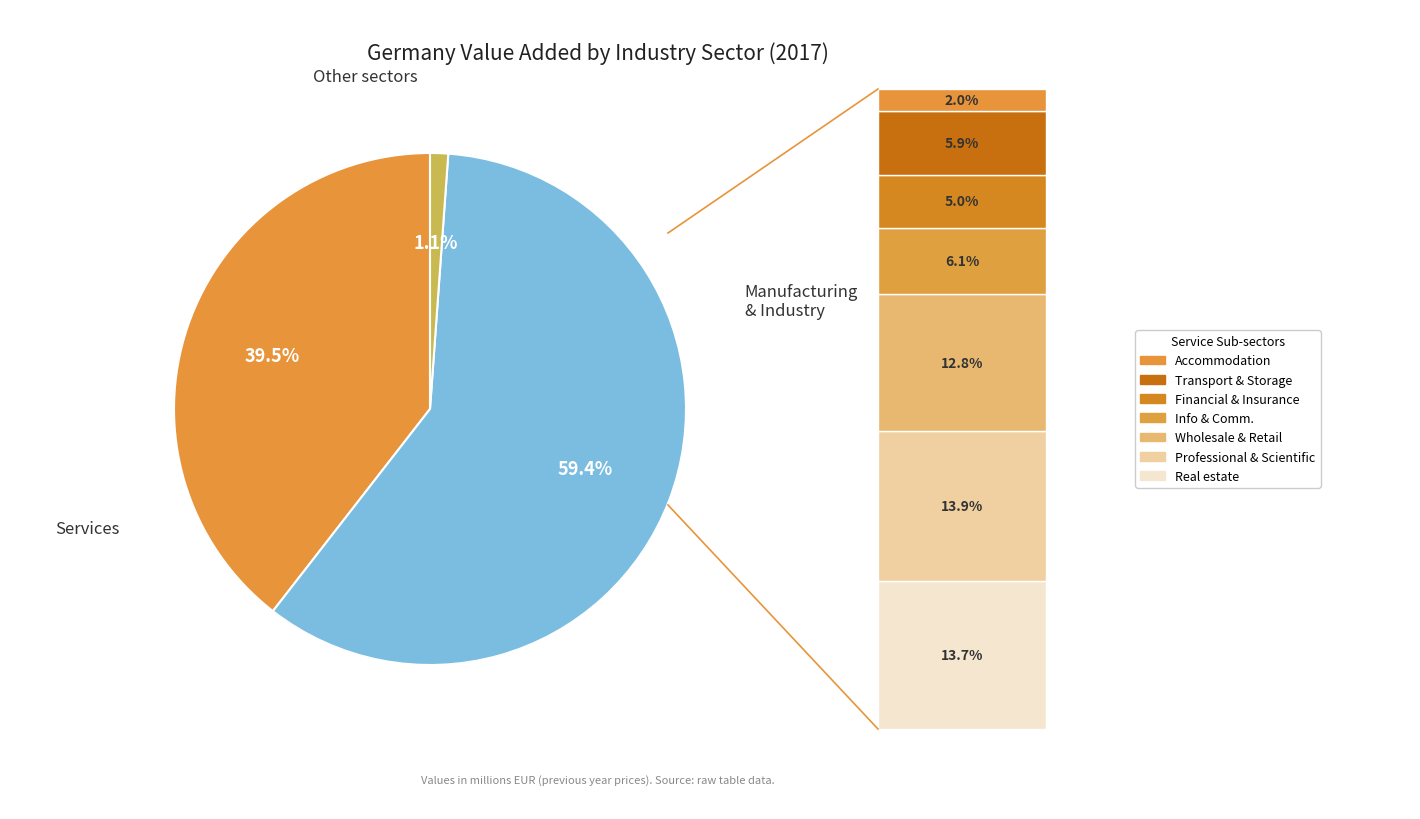

Is there a majority slice in this chart?

Yes